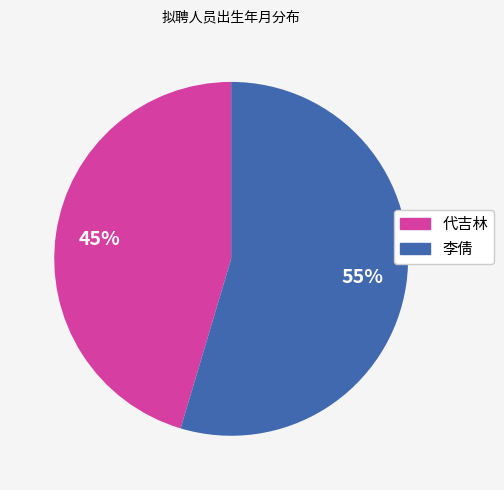

What is the majority slice?

李倩